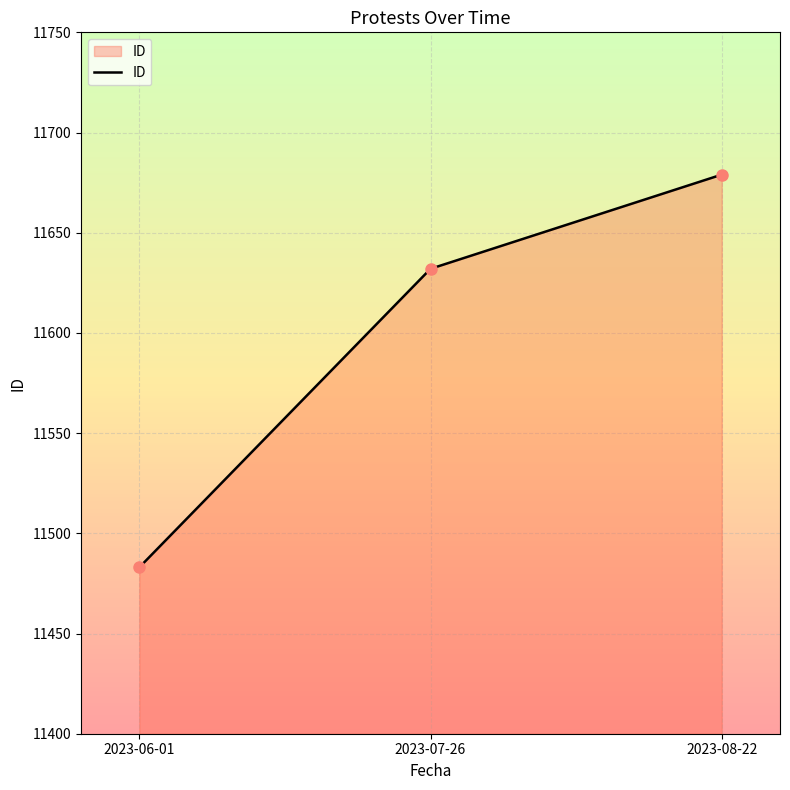

What is the difference between the maximum and minimum values?

196